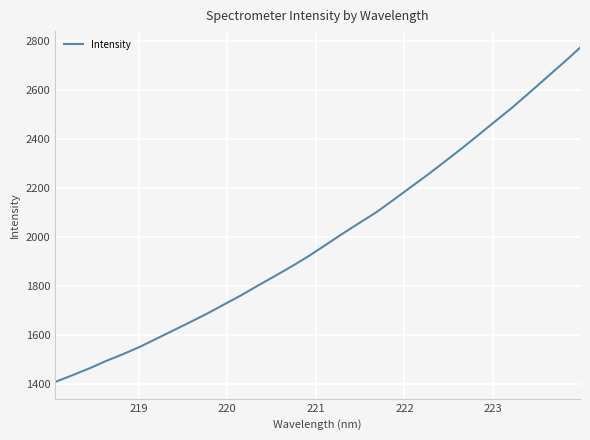

What is the maximum value shown in the chart?

2770.9